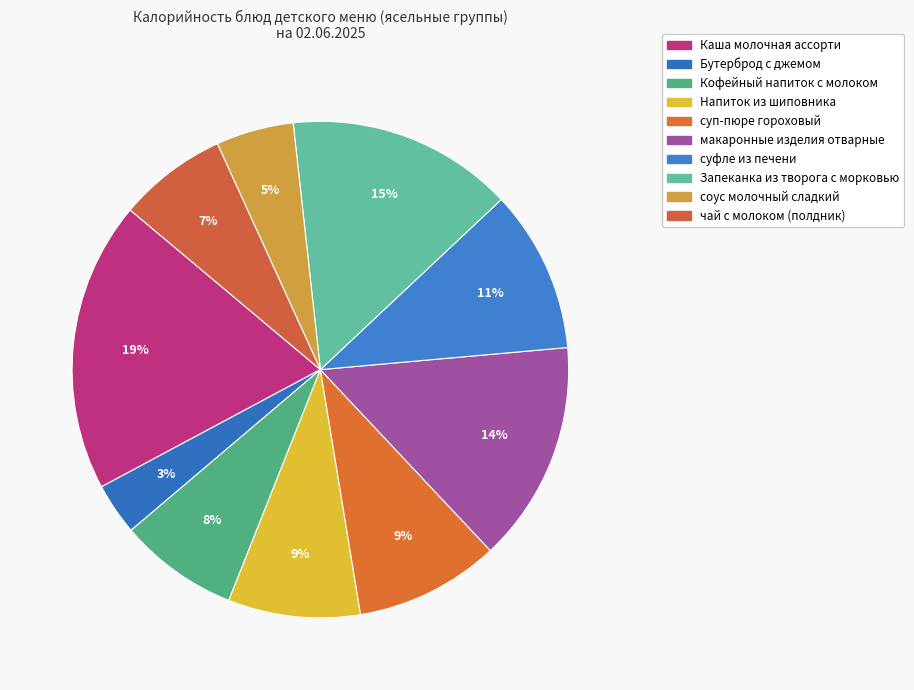

Which slice is the largest?

Каша молочная ассорти